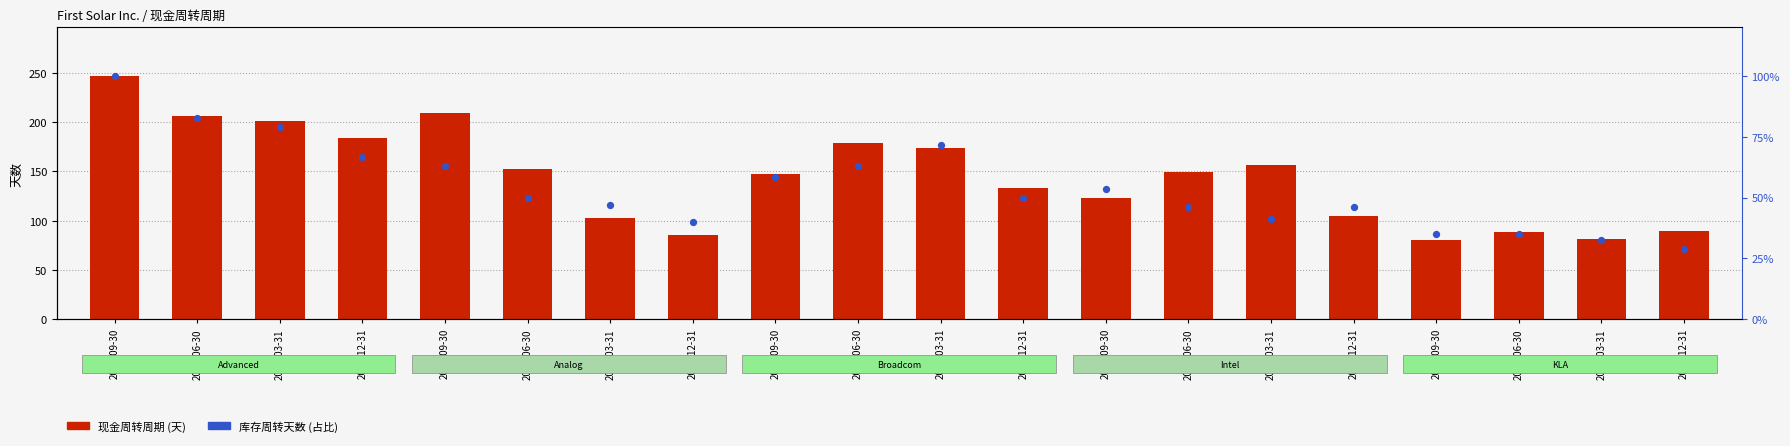

At which category is the sum across all series the highest?

2024-09-30